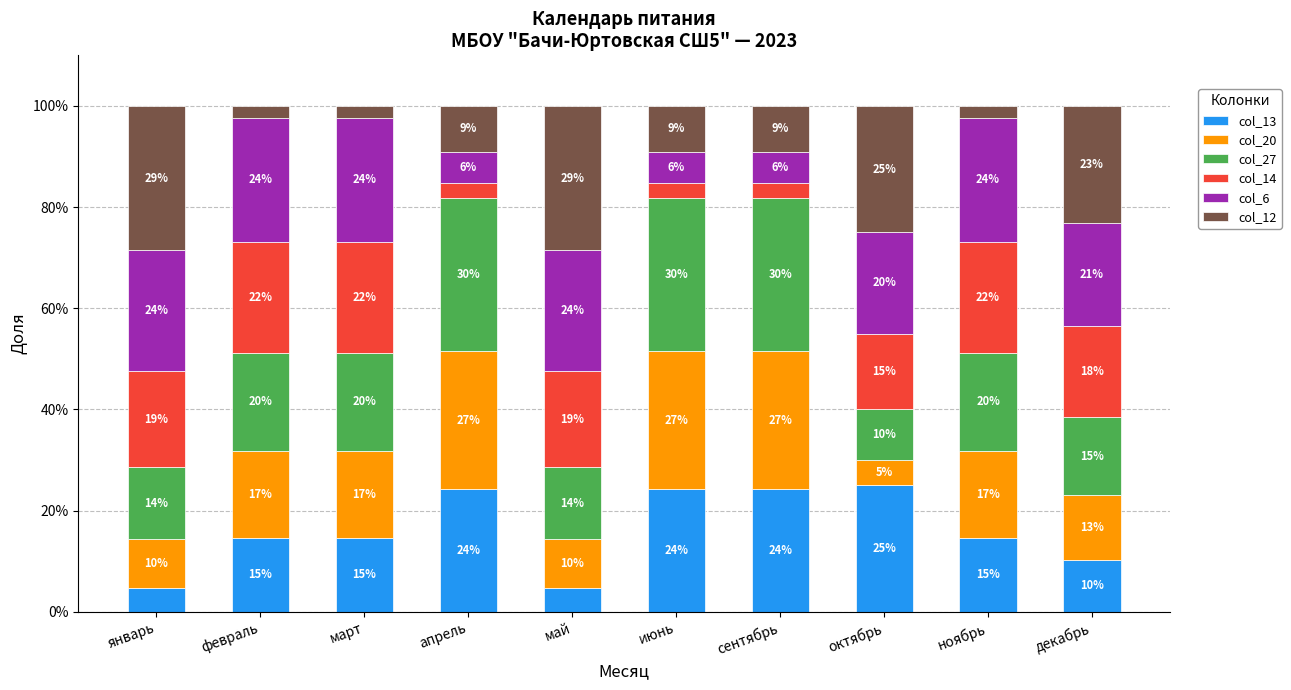

What is the total value across all series at март?

100.0